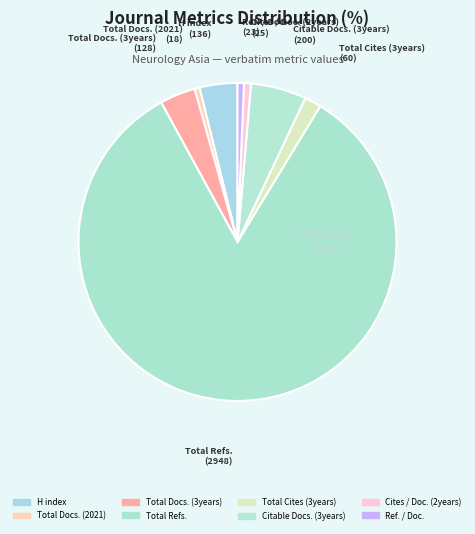

Count the number of slices in the pie.

8